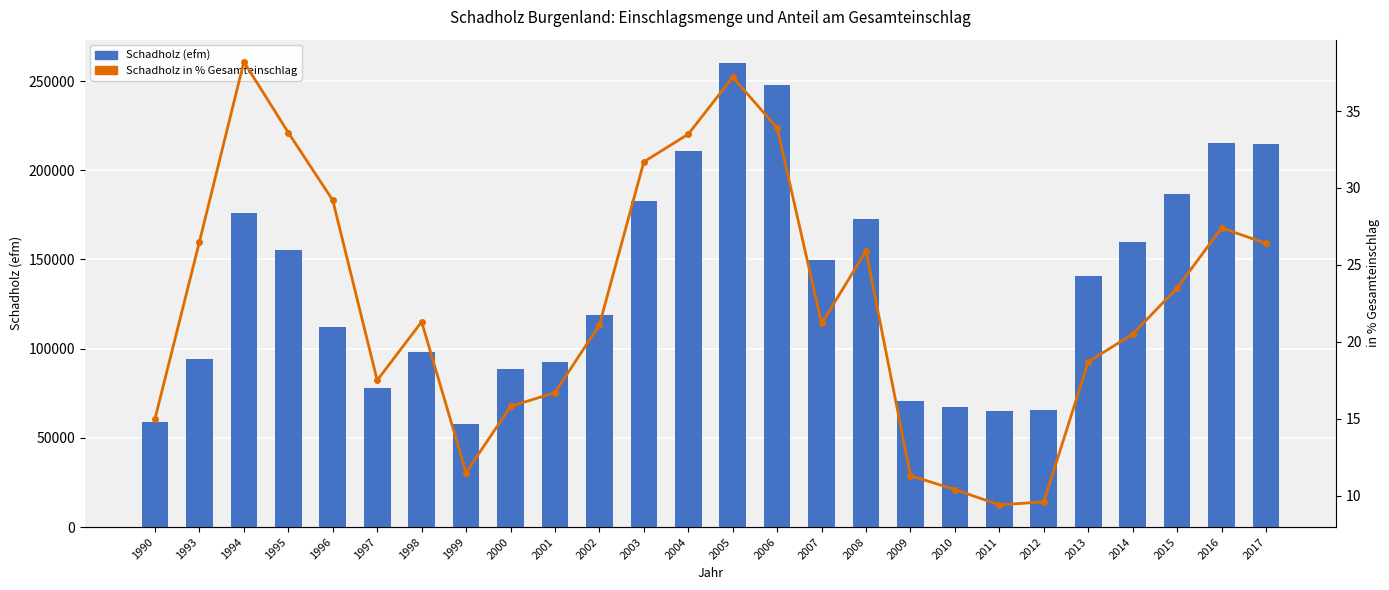

What is the maximum value shown in the chart?

260197.0